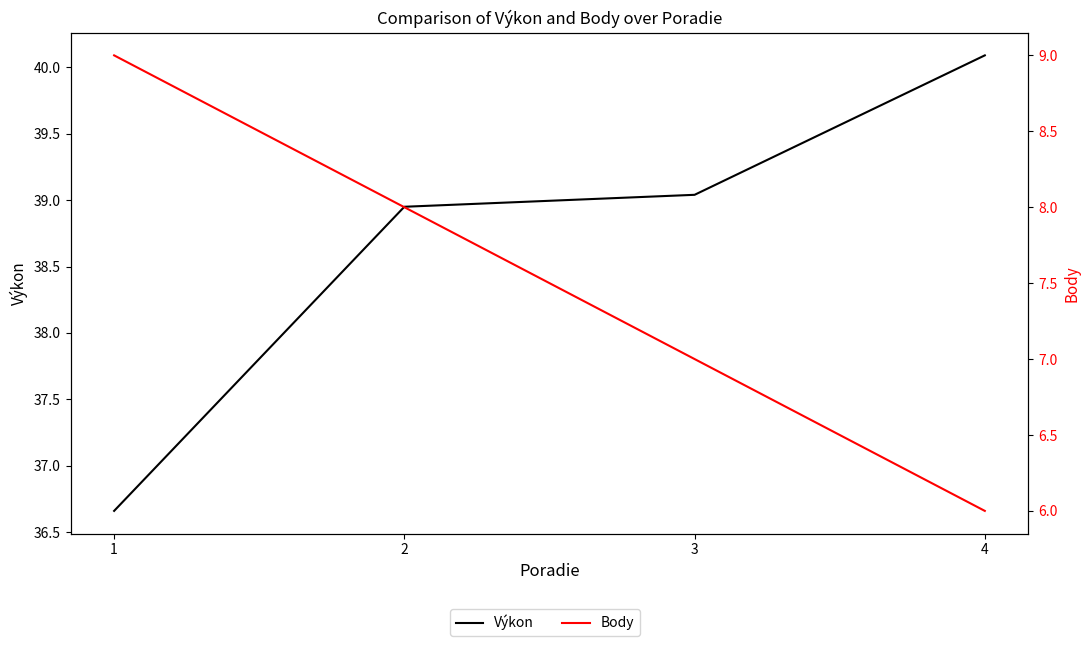

What value does the Výkon series have at 4?

40.1